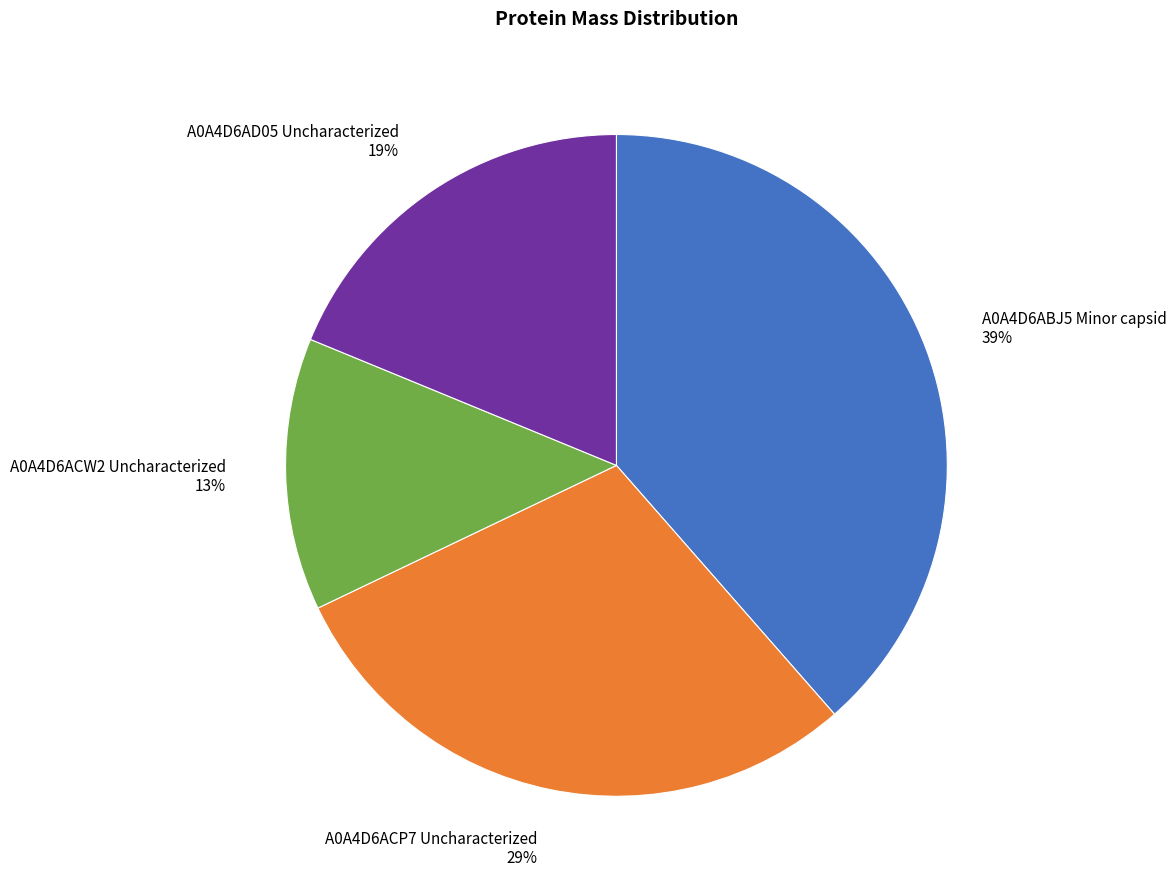

What is the smallest slice in the pie chart?

A0A4D6ACW2 Uncharacterized